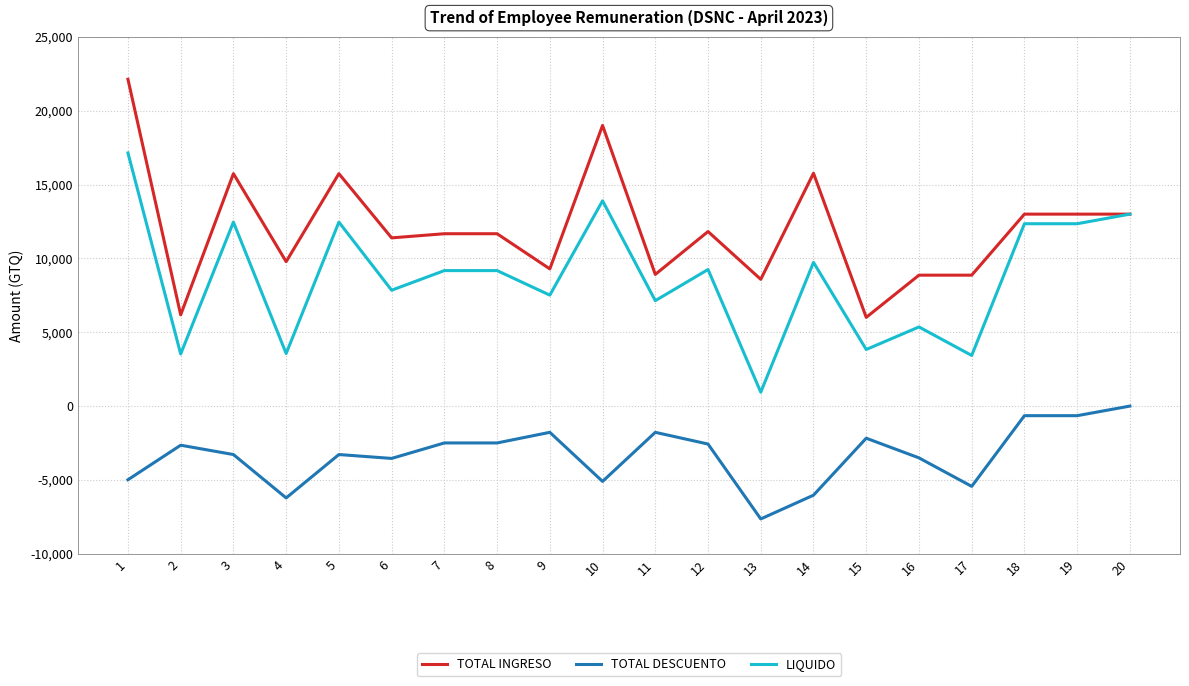

True or false: TOTAL DESCUENTO and TOTAL INGRESO intersect in this chart.

False